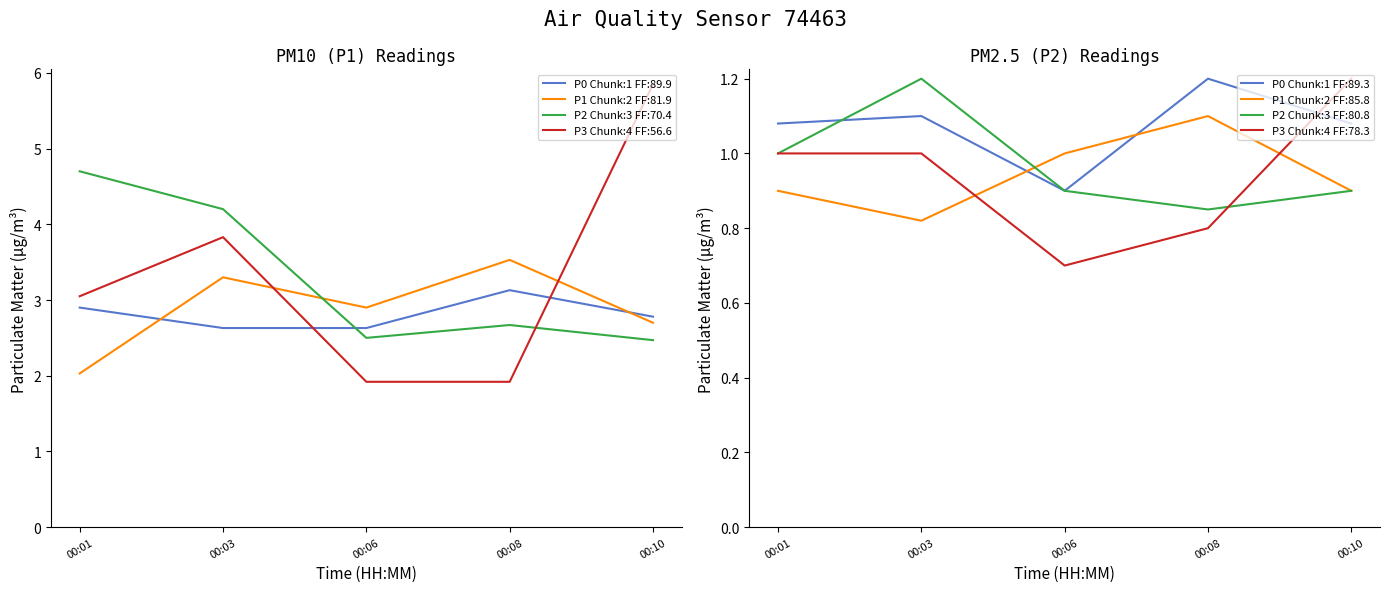

The value of P1 Chunk:2 FF:81.9 at 00:10 is 4.0. True or false?

False